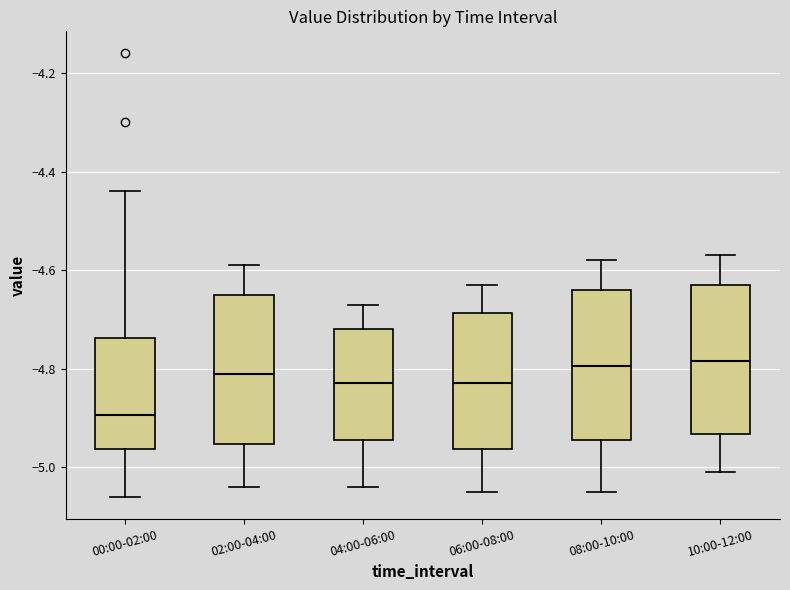

Reading left to right, read every box against the y-axis: the position of its median line, the range the box covers, and the ends of its whiskers. The values are not printed on the chart, so give them approximately, as read against the axis.

00:00-02:00: median -4.90, box -4.96 to -4.74, whiskers -5.06 to -4.44
02:00-04:00: median -4.80, box -4.96 to -4.64, whiskers -5.04 to -4.58
04:00-06:00: median -4.82, box -4.94 to -4.72, whiskers -5.04 to -4.66
06:00-08:00: median -4.82, box -4.96 to -4.68, whiskers -5.04 to -4.62
08:00-10:00: median -4.80, box -4.94 to -4.64, whiskers -5.04 to -4.58
10:00-12:00: median -4.78, box -4.94 to -4.62, whiskers -5.00 to -4.56